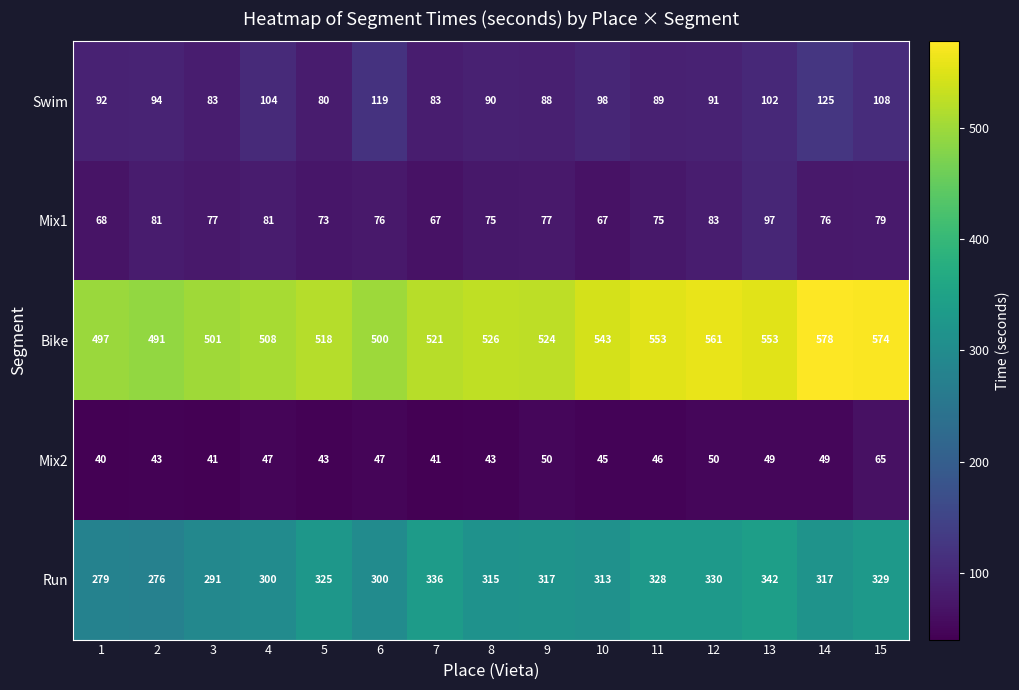

What is the spread (max minus min) of values at 12?

511